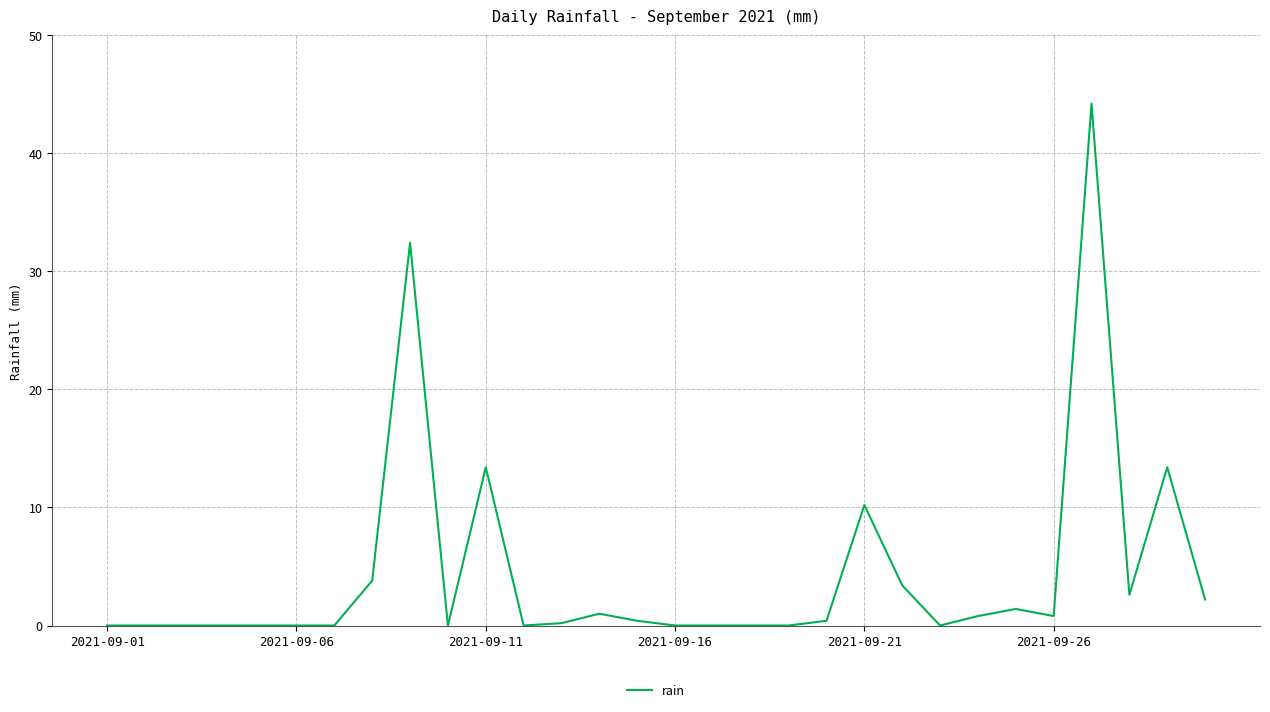

What is the difference between the maximum and minimum values?

44.2